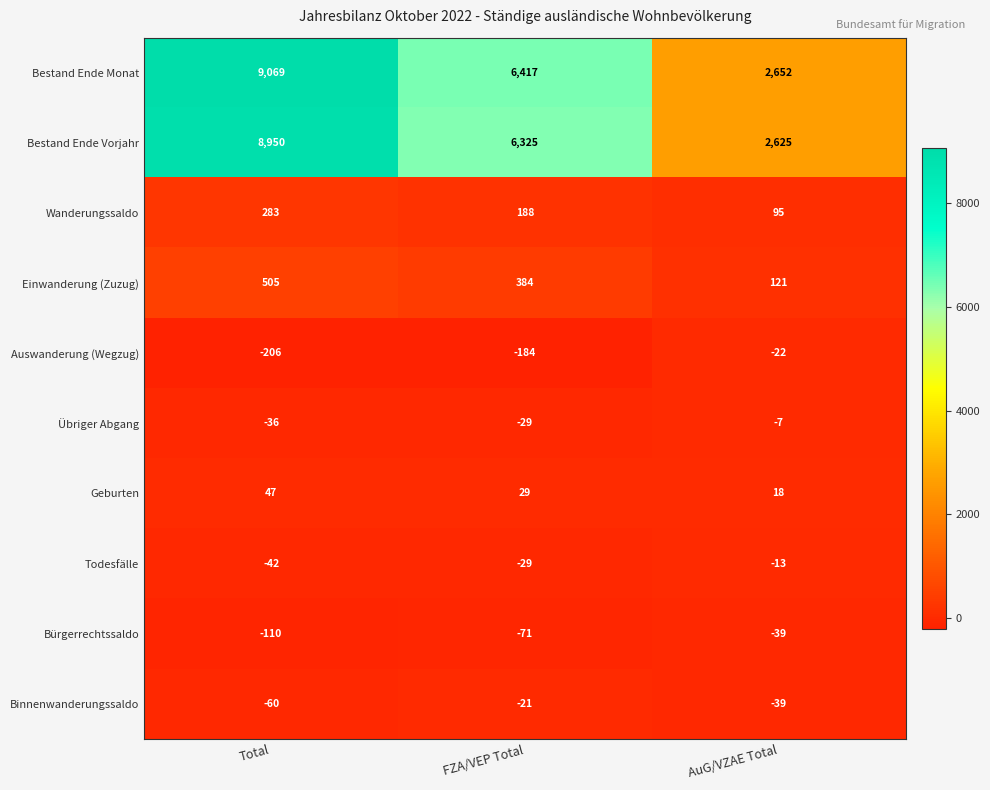

What is the average value of the Bürgerrechtssaldo series?

-73